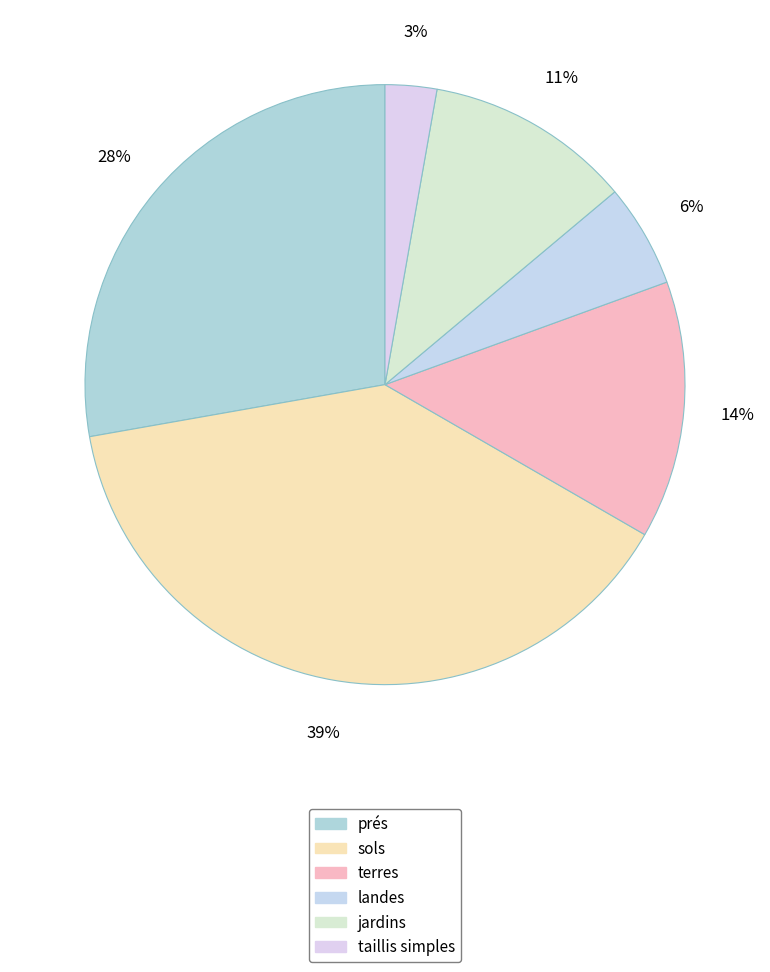

Which slice is the smallest?

taillis simples